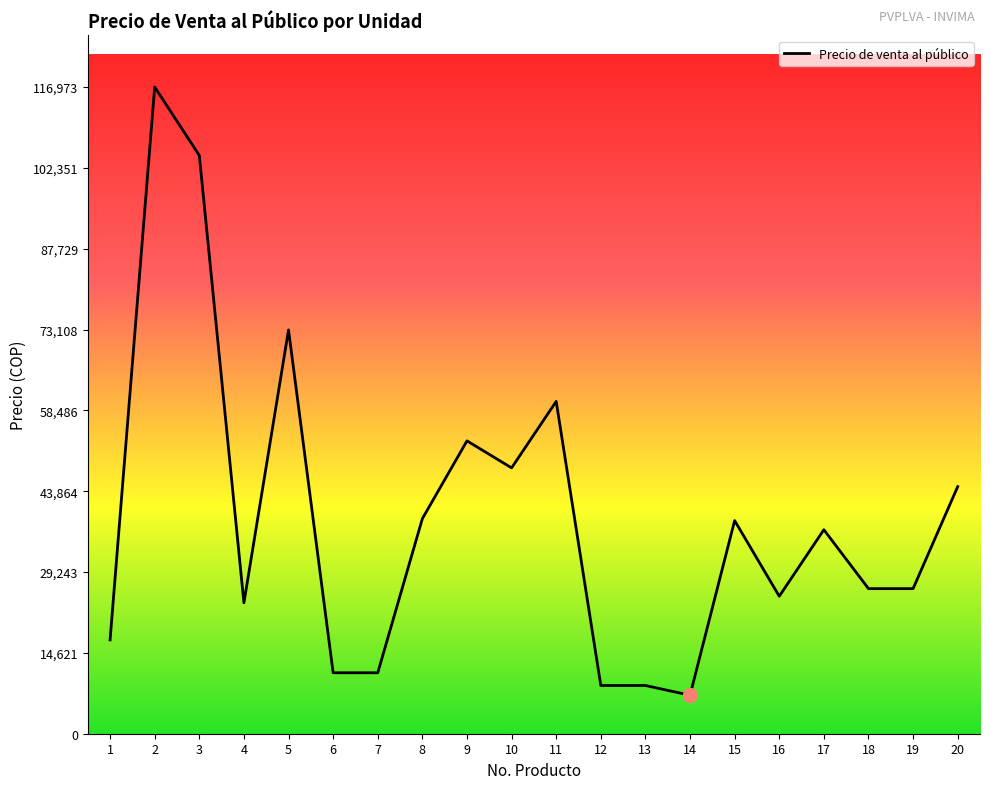

At which label does the data first exceed 36895?

2